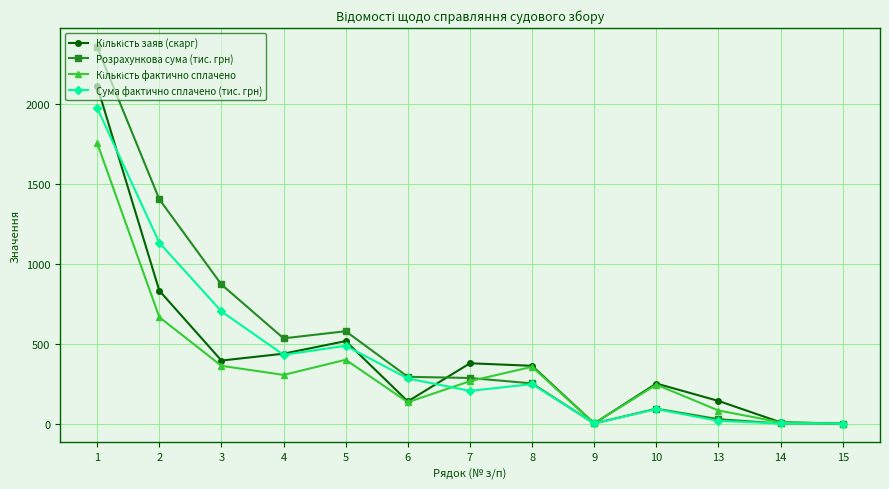

What is the value of the Сума фактично сплачено (тис. грн) point at the 6th from the left?

282.7